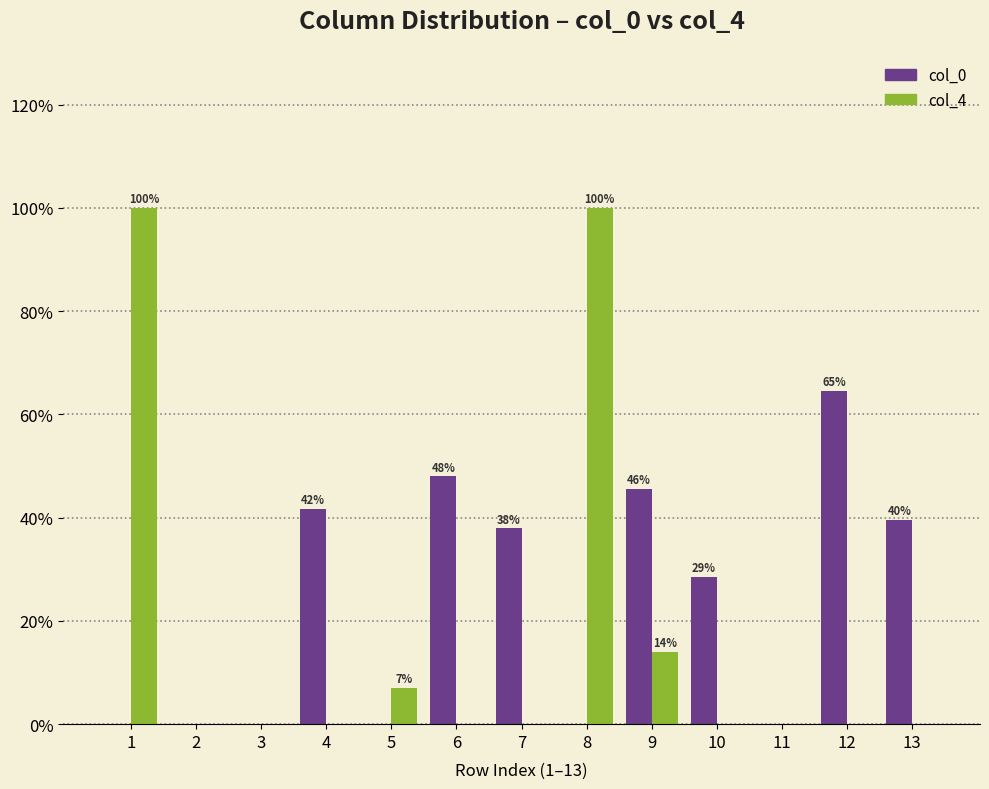

Are the bars grouped side by side (vs. stacked)?

Yes